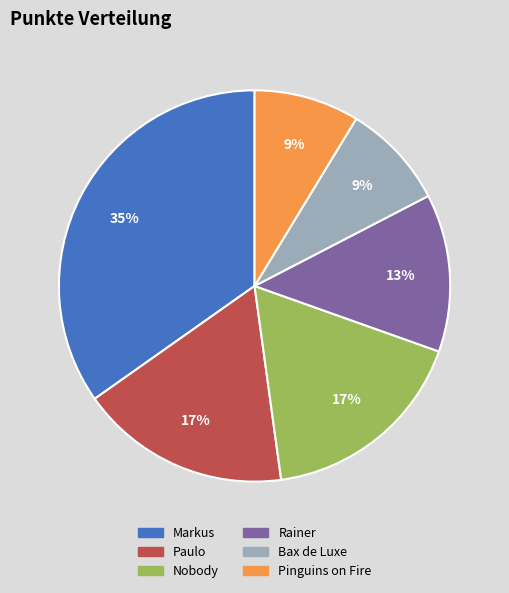

Which slice is the largest?

Markus